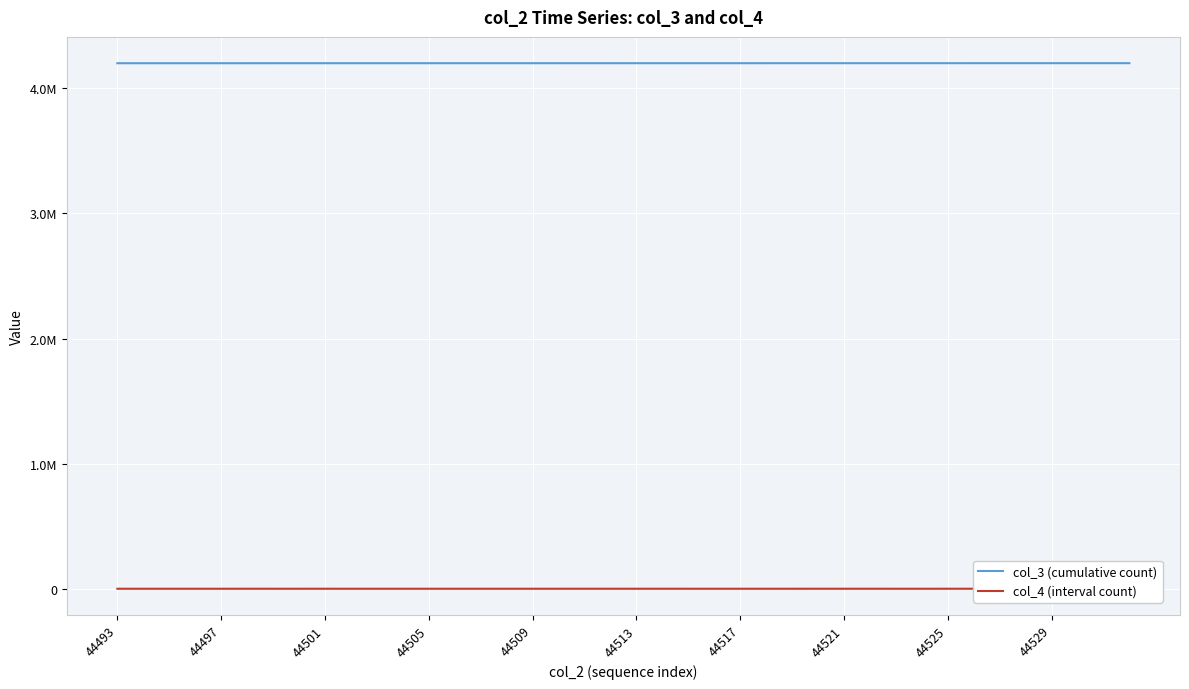

What is the spread (max minus min) of values at 44517?

4198525